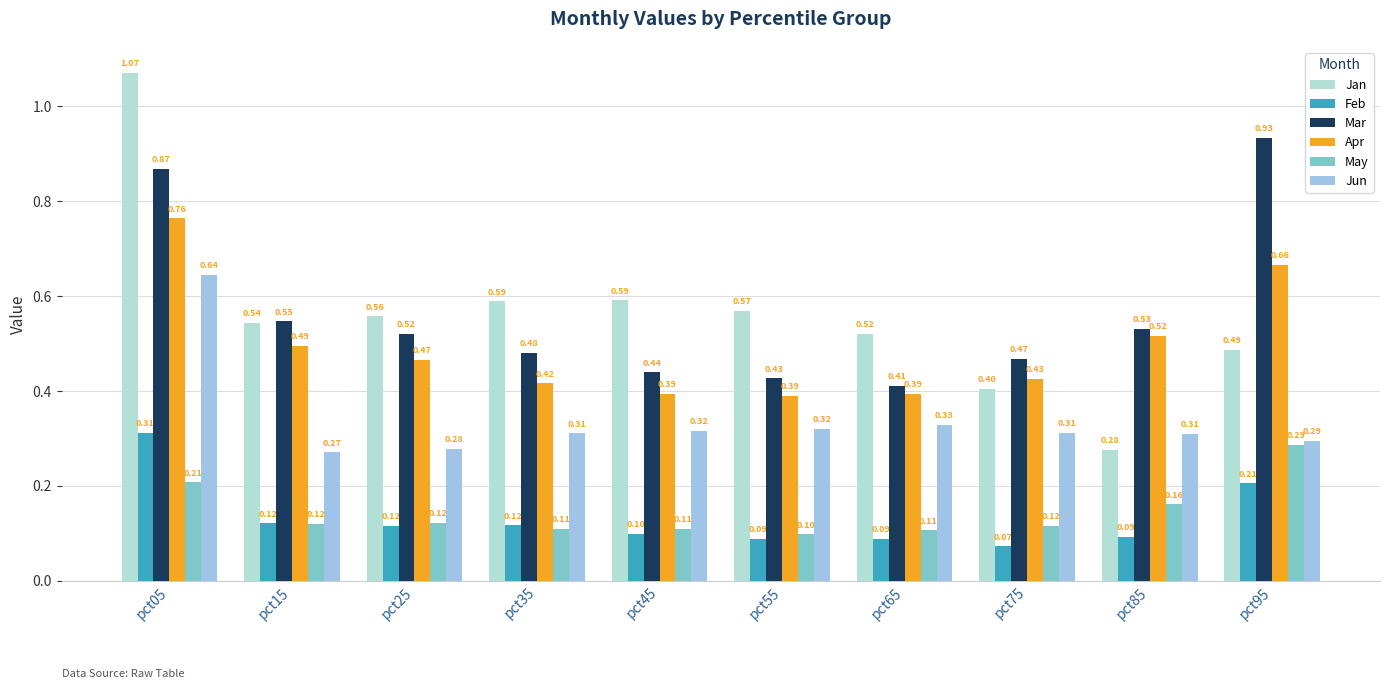

What is the difference between the Apr values at pct75 and pct15?

0.1